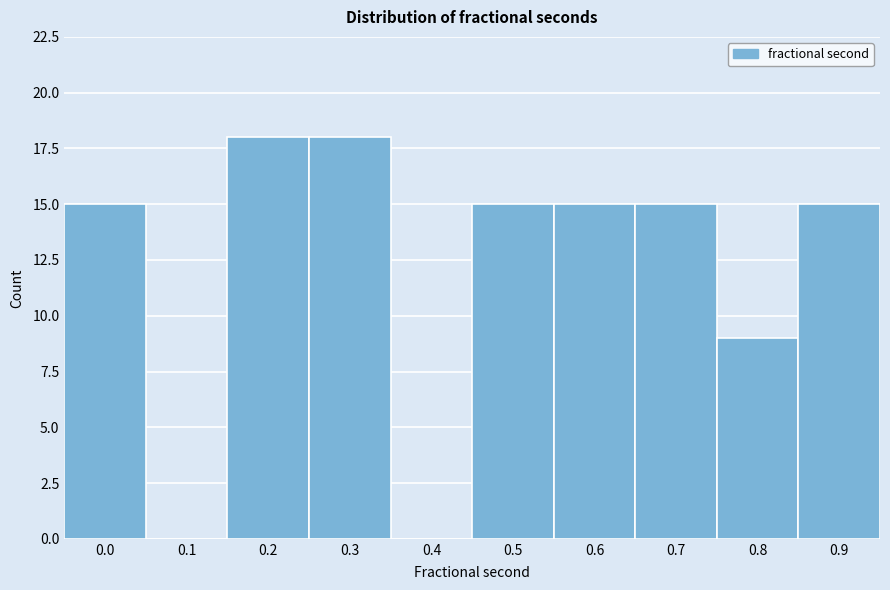

Reading right to left, extract all data points from this chart.

0.9=15	0.8=9	0.7=15	0.6=15	0.5=15	0.4=0	0.3=18	0.2=18	0.1=0	0.0=15